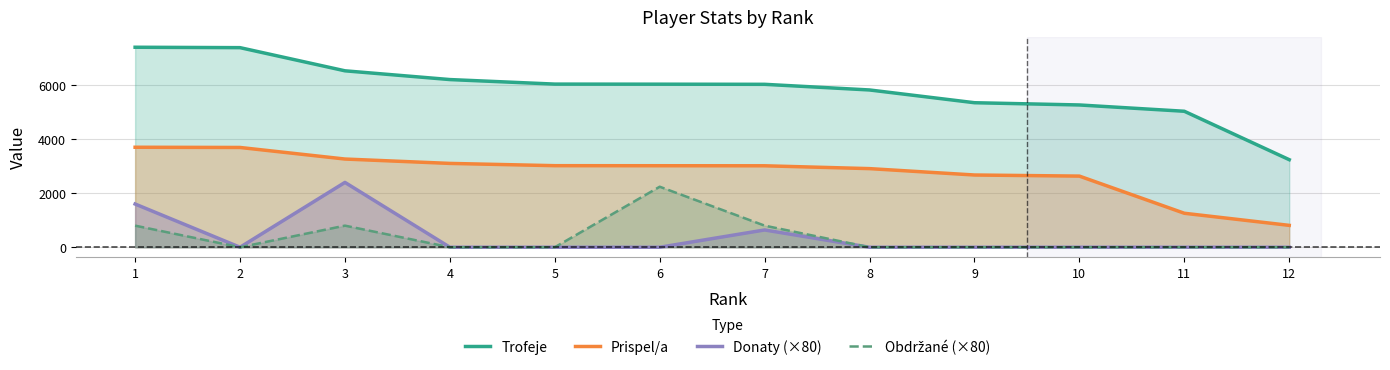

How many lines are shown in the chart?

4